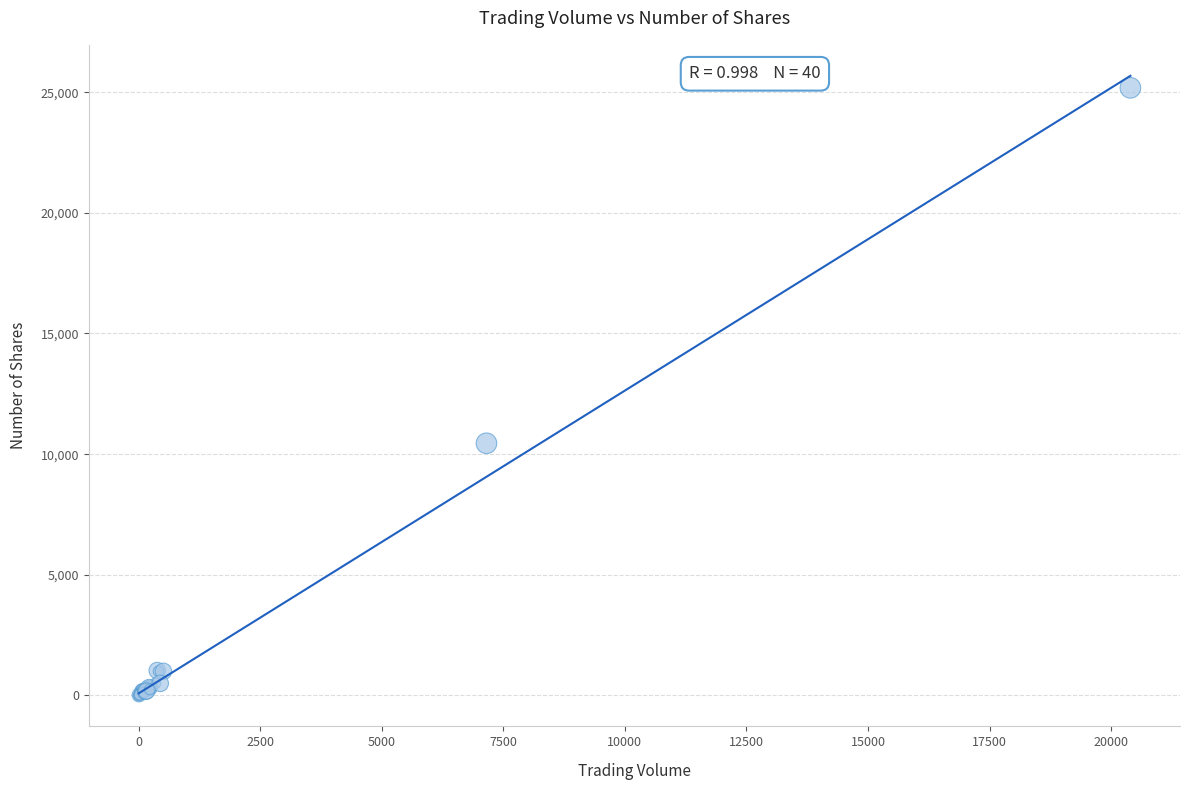

What Y value in the scatter plot is closest to 12591?

10450